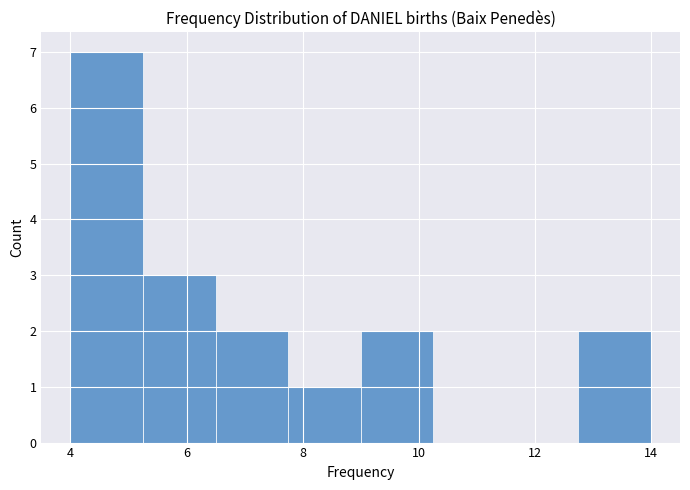

What is the height of the bar covering 7.75 to 9.00 on the x-axis? Neither the bar edges nor the heights are printed on the chart, so give them approximately, as read against the axes.

1